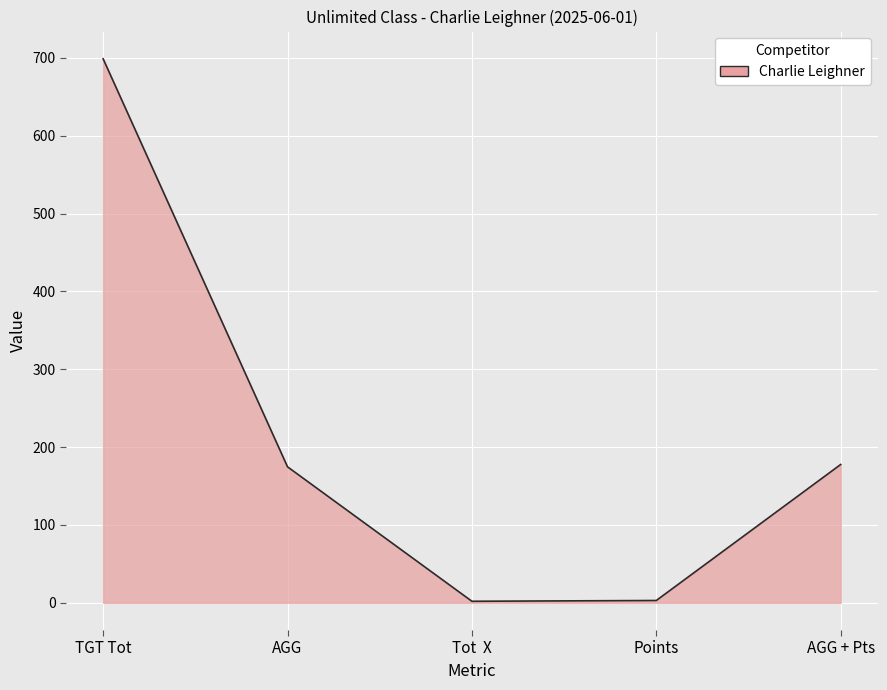

True or false: the data shows 174.8 at AGG.

True